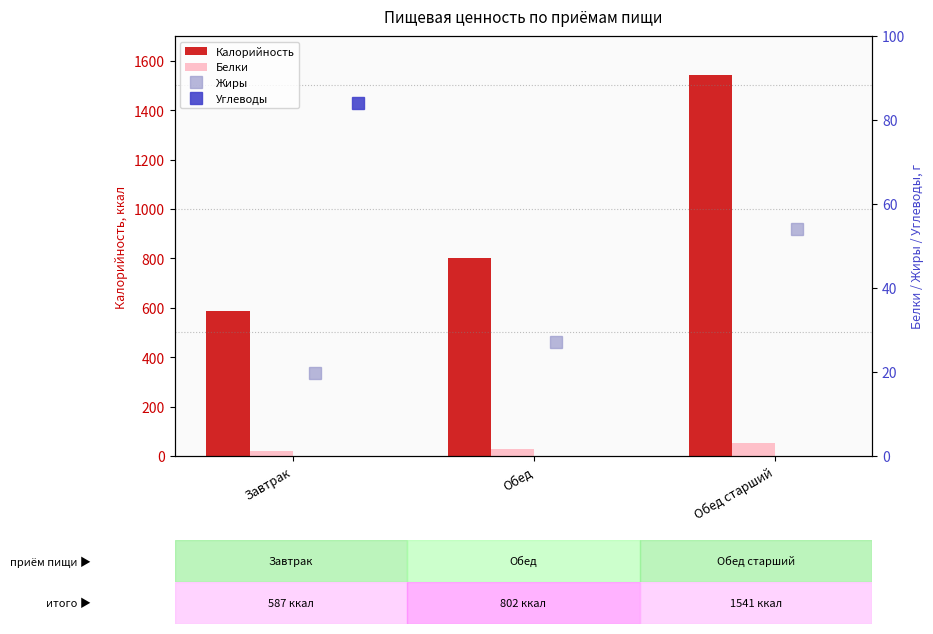

How many series are shown in this chart?

4